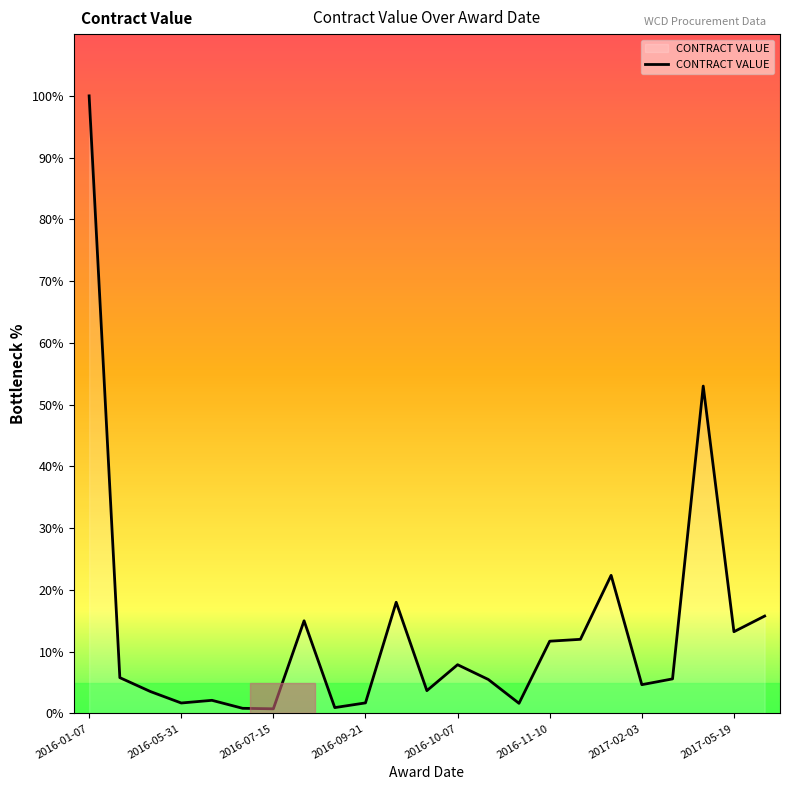

What is the greatest value displayed?

100.0